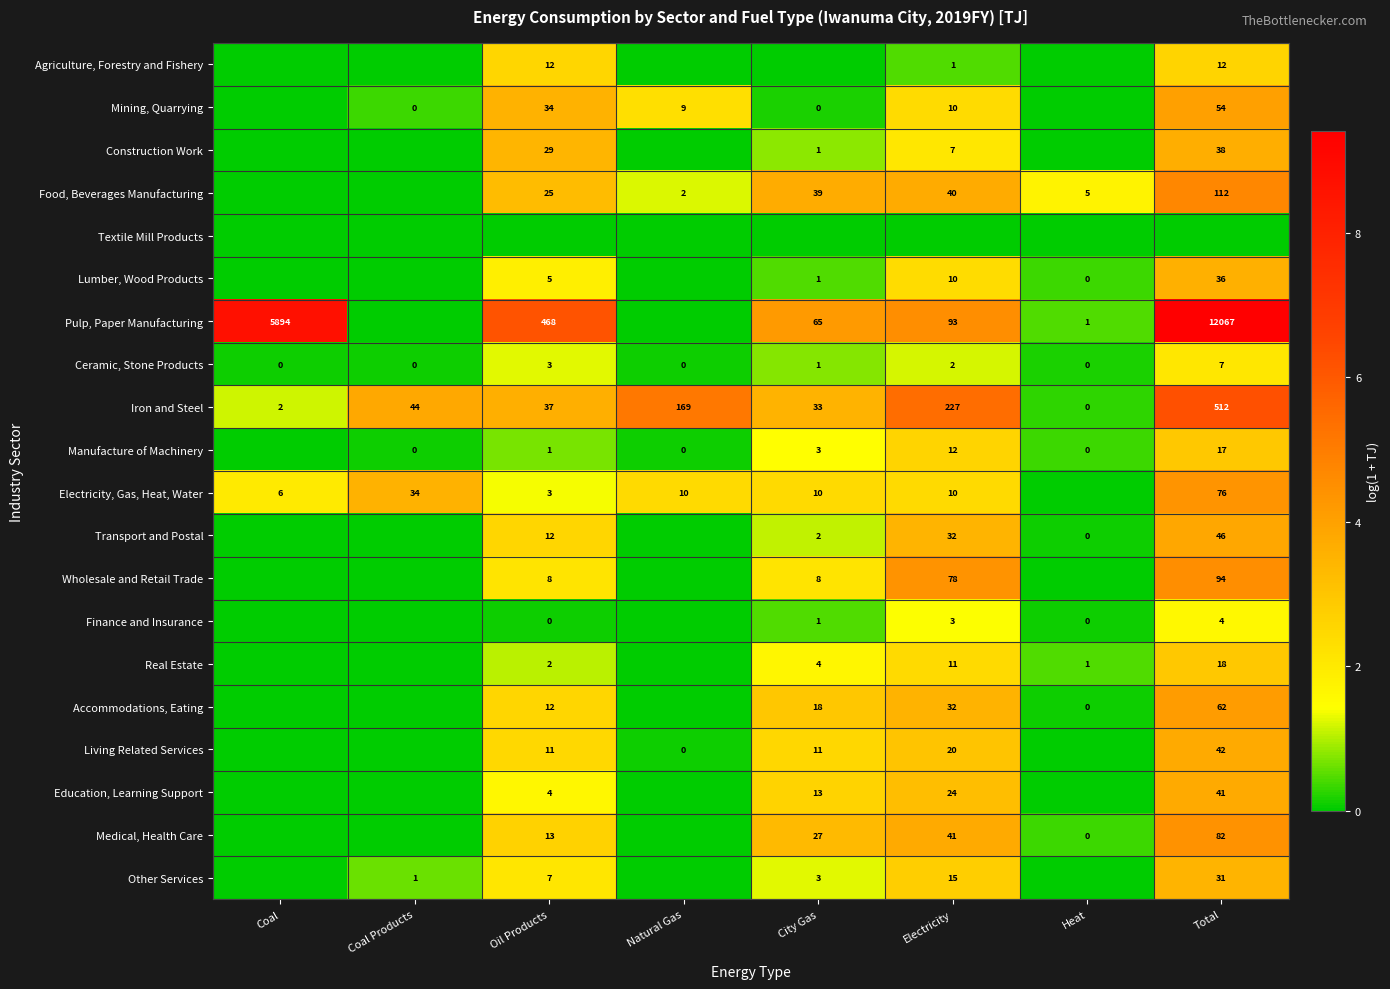

Is the value of Ceramic, Stone Products at Coal Products greater than the value of Real Estate at Electricity?

No